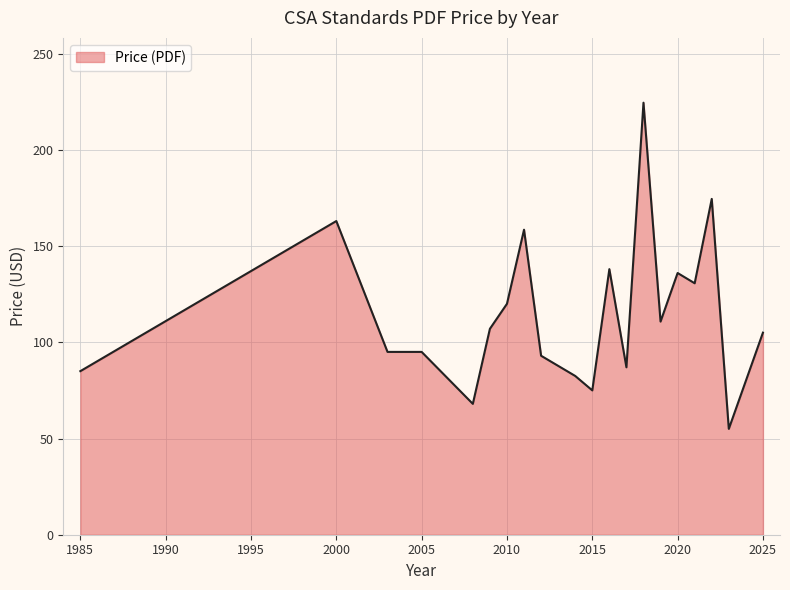

What is the average value?

114.2